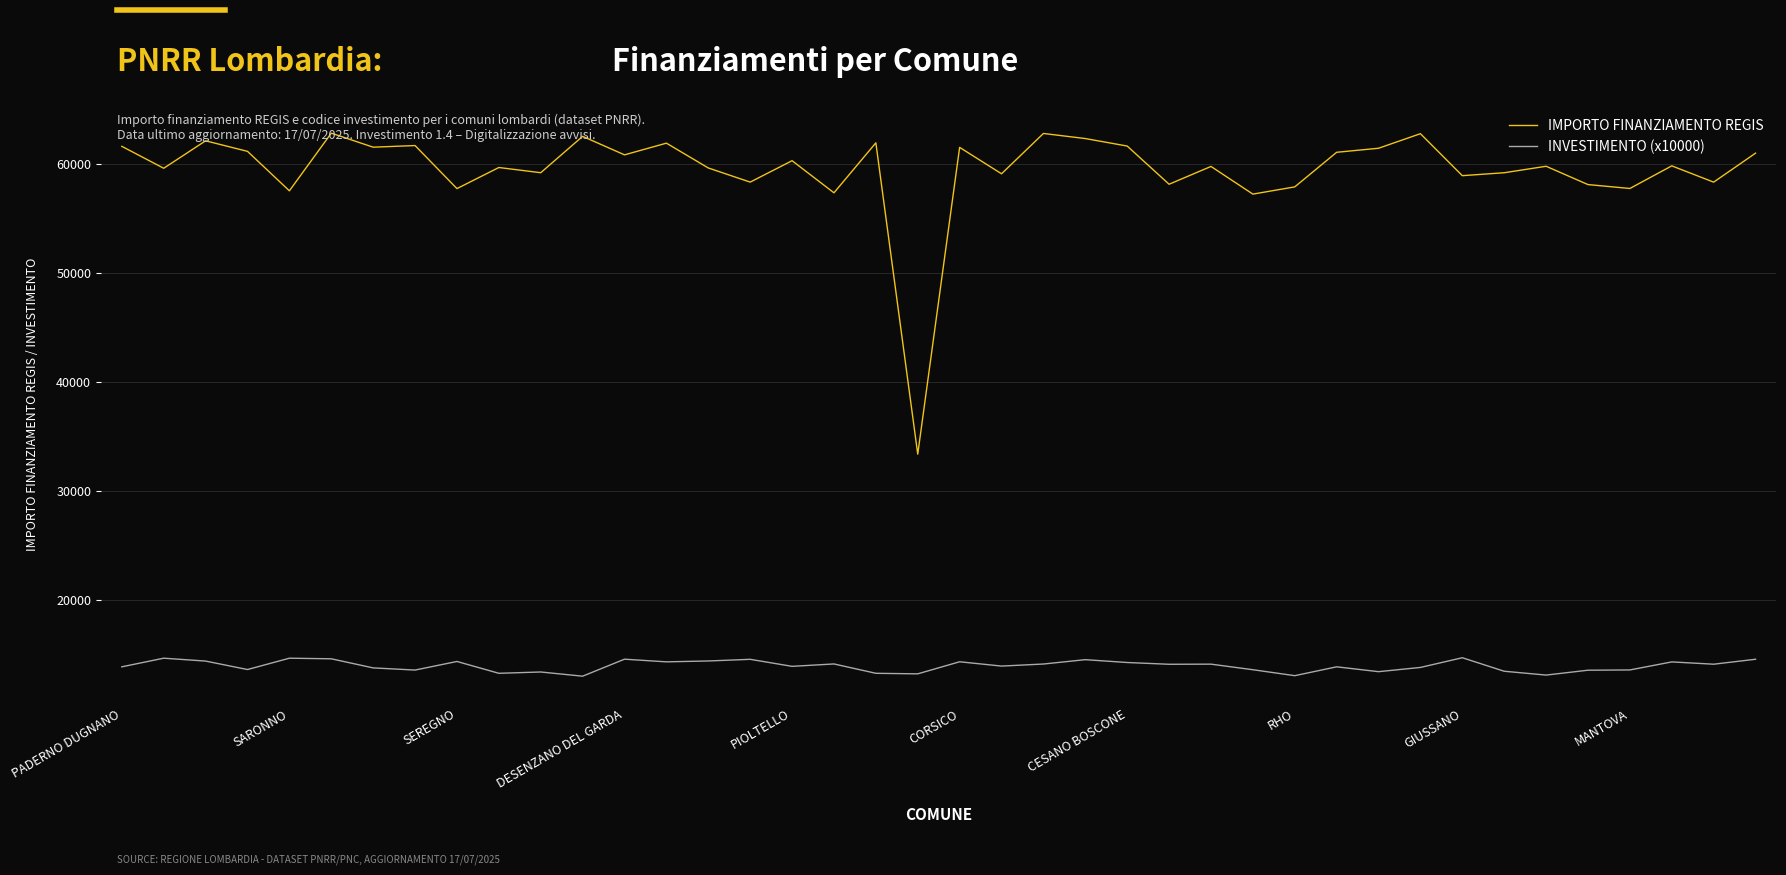

What is the smallest value displayed?

13014.7